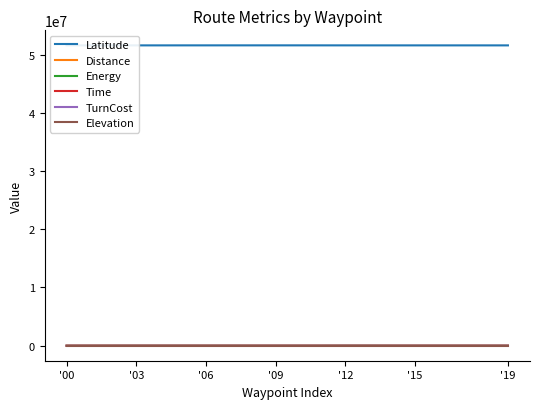

True or false: Latitude and Elevation cross at least once.

False